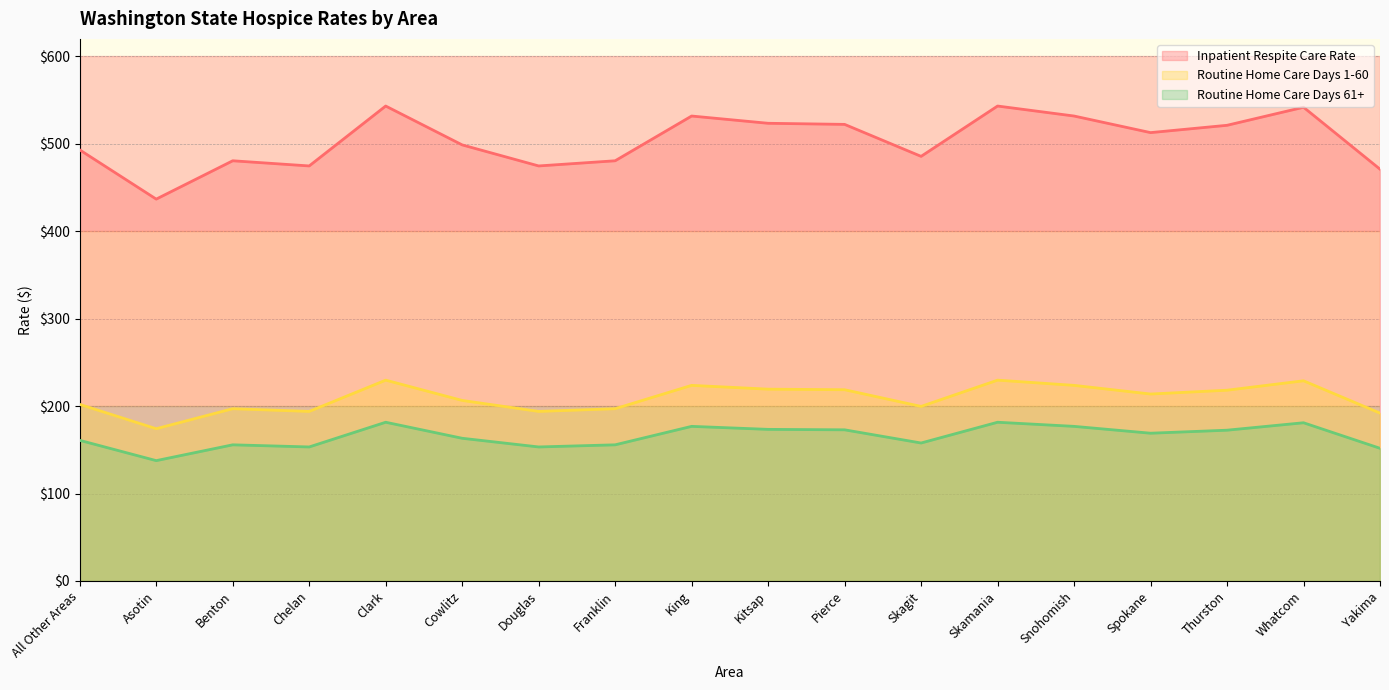

What are all the series names shown in the legend?

Inpatient Respite Care Rate, Routine Home Care Days 1-60, Routine Home Care Days 61+